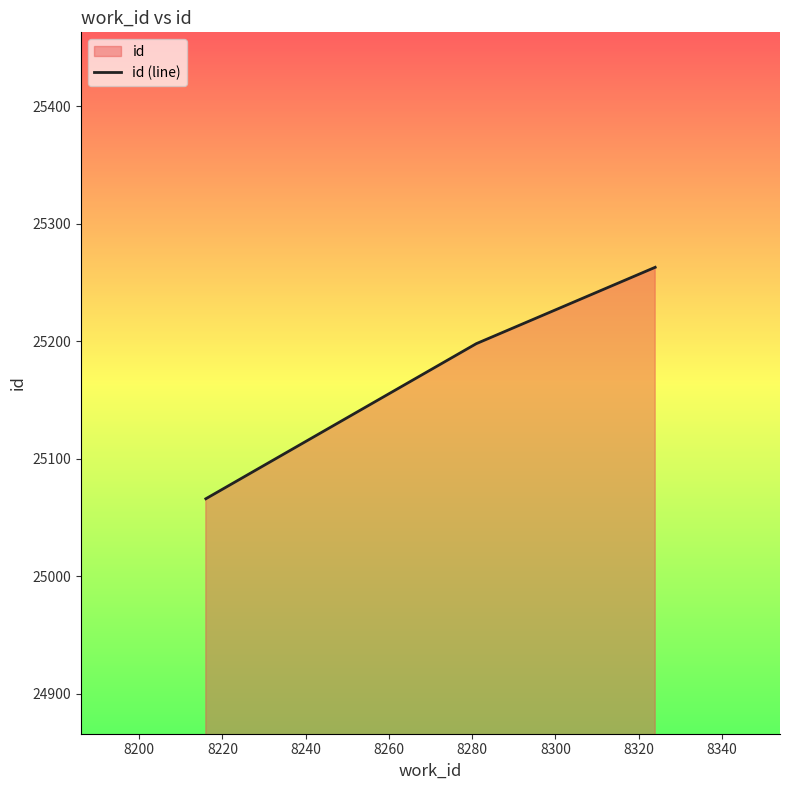

Does the chart display data point markers on the line(s)?

No